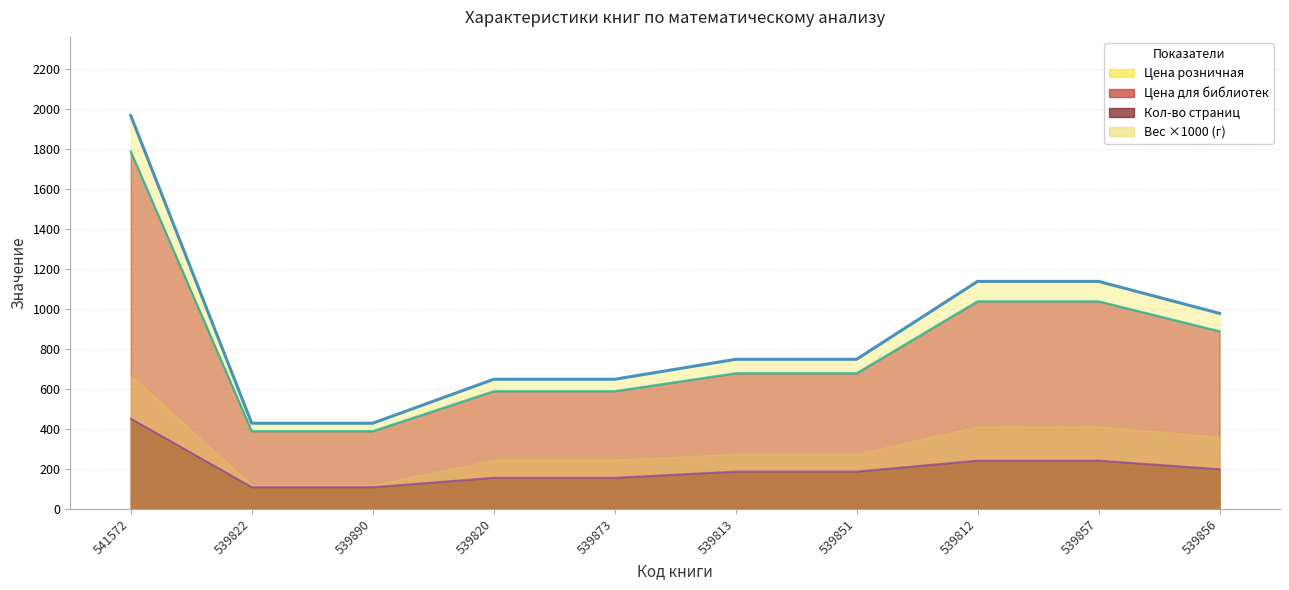

What is the sum of all Кол-во страниц values?

2039